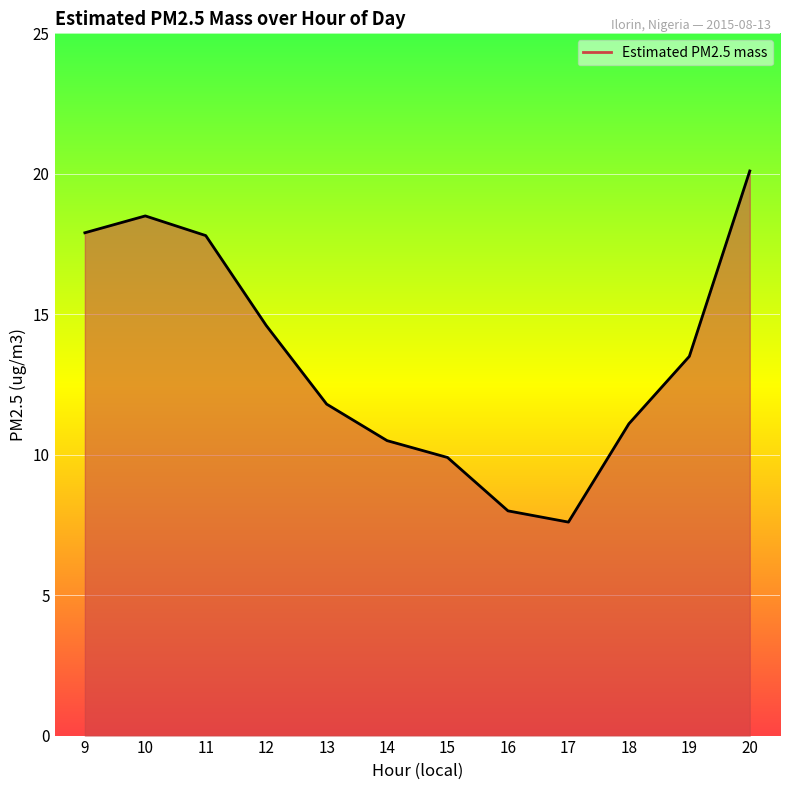

What is the difference between the maximum and minimum values?

12.5